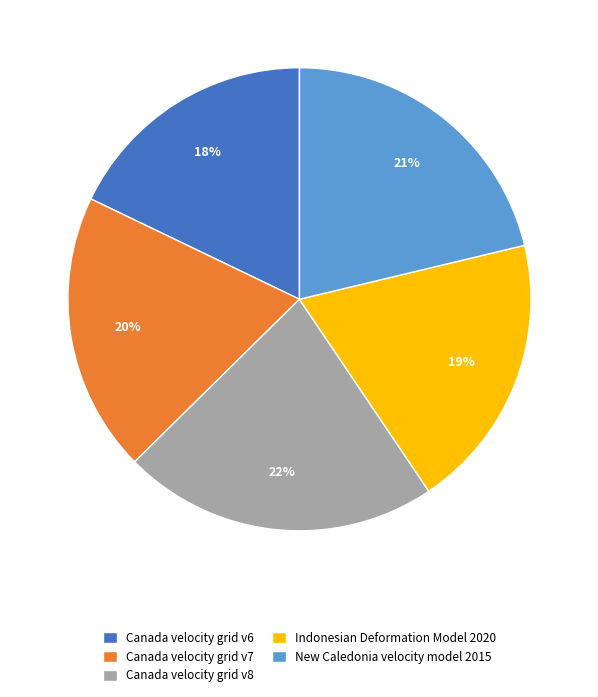

What is the ratio of the value at Canada velocity grid v6 to the value at Canada velocity grid v7?

0.9